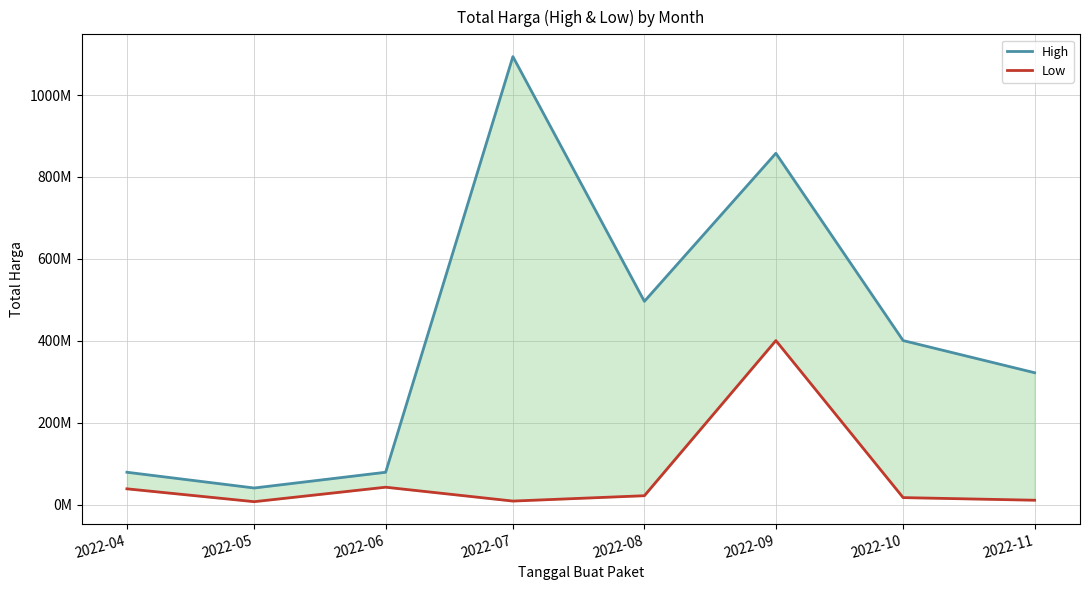

What is the spread (max minus min) of values at 2022-04?

40456000